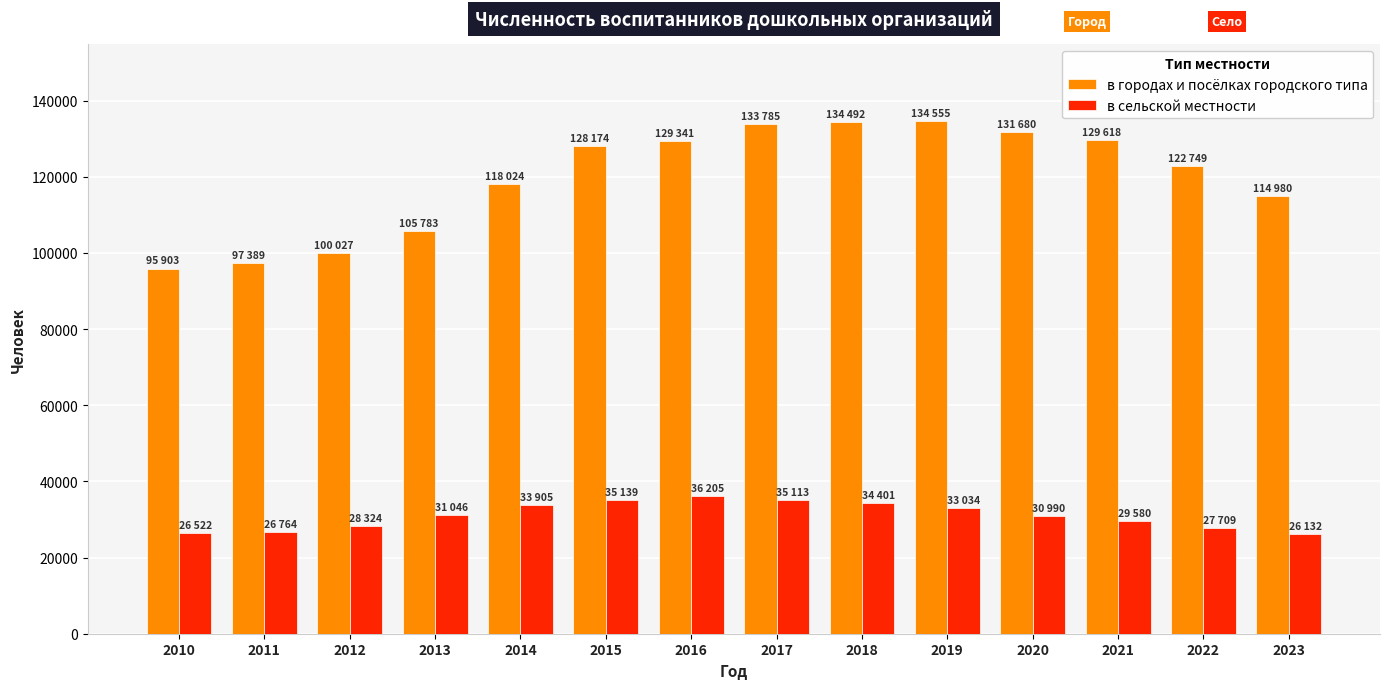

What are all the series names shown in the legend?

в городах и посёлках городского типа, в сельской местности